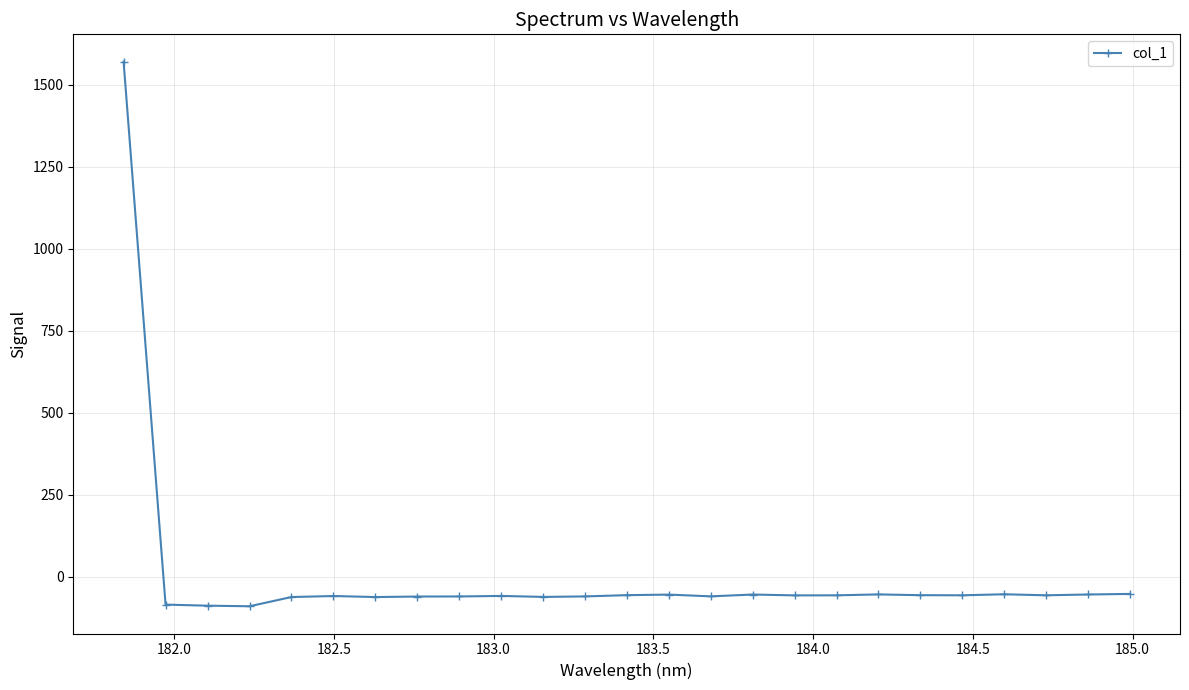

What is the average value?

3.5